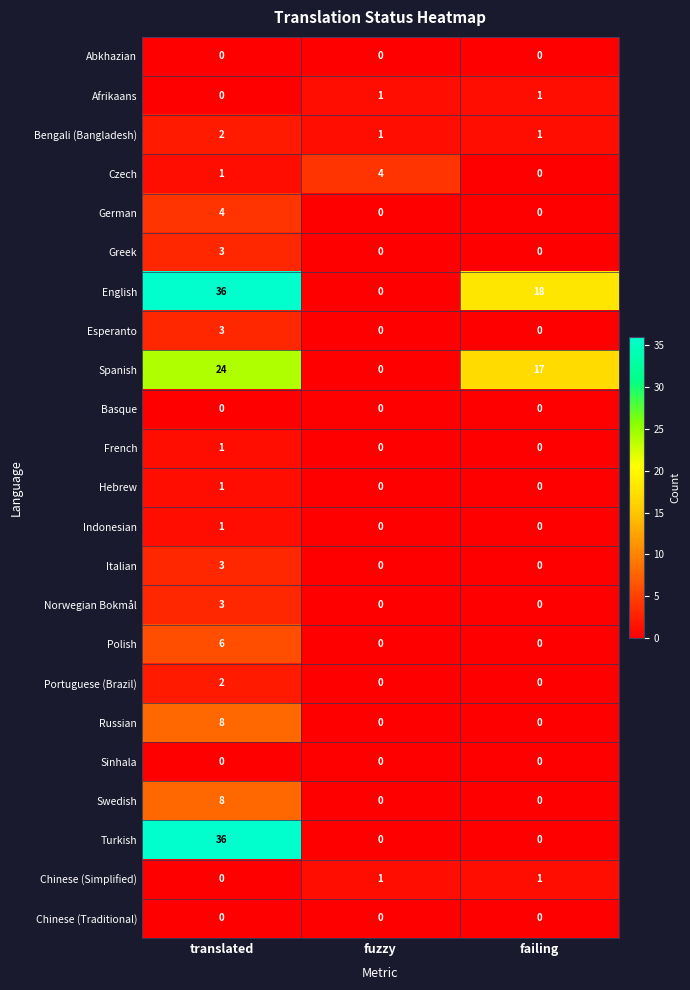

Which series changed the most between translated and failing?

Turkish